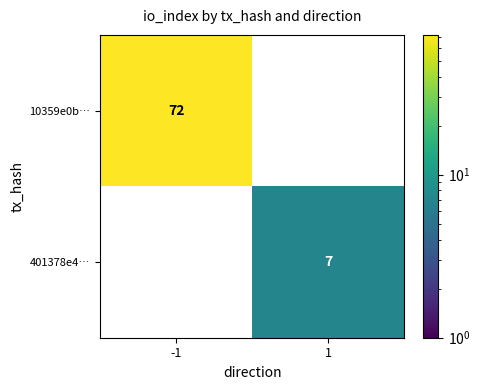

Between 1 and -1, which is larger?

-1